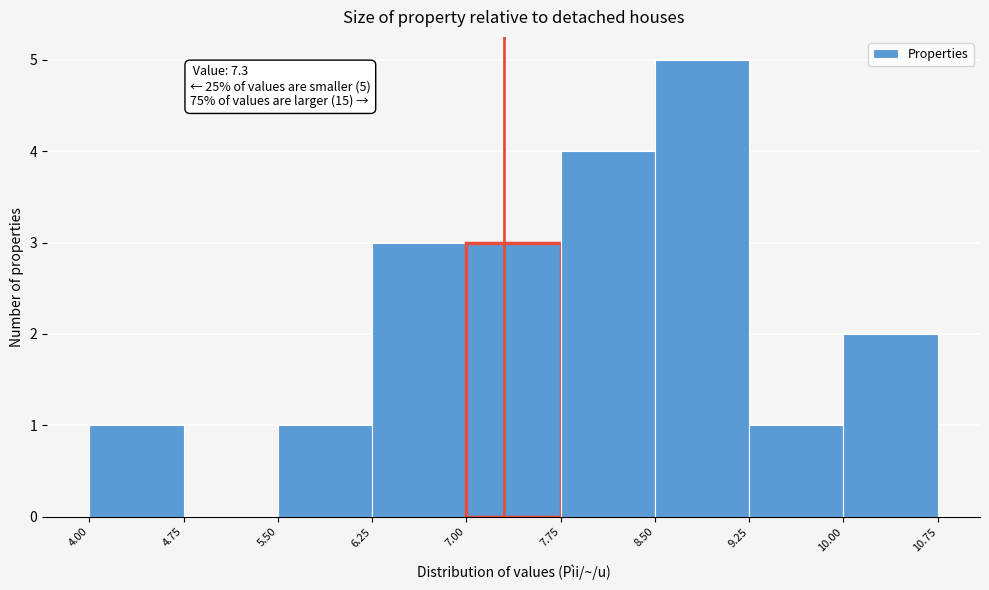

Which range on the x-axis has the tallest bar?

8.50 to 9.25